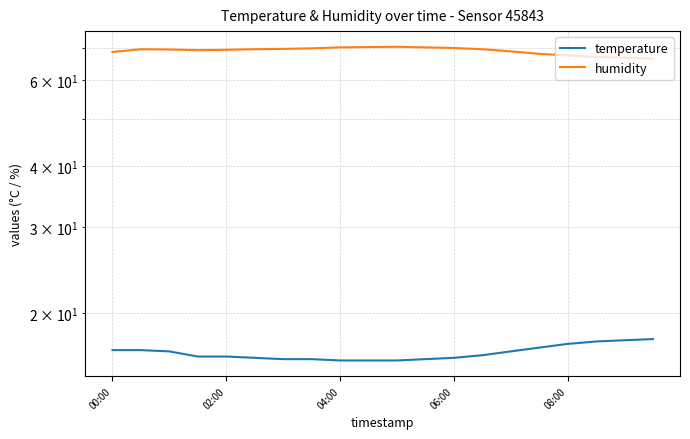

Which series has the largest total across all categories?

humidity